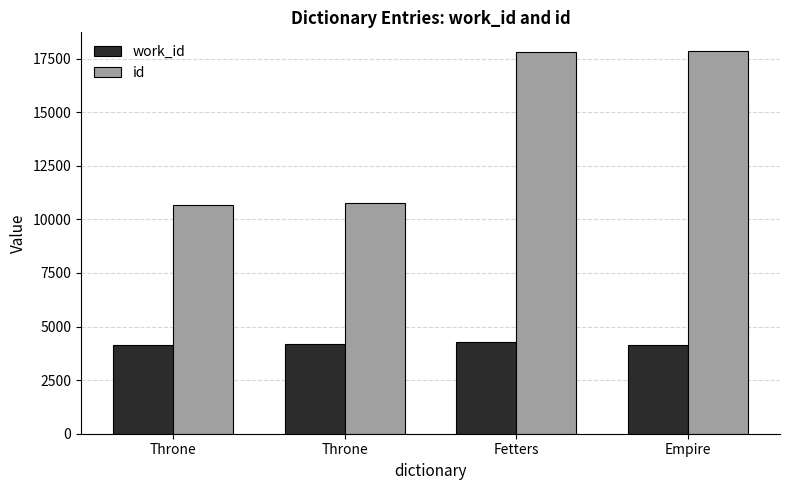

What is the spread (max minus min) of values at Throne?

6535